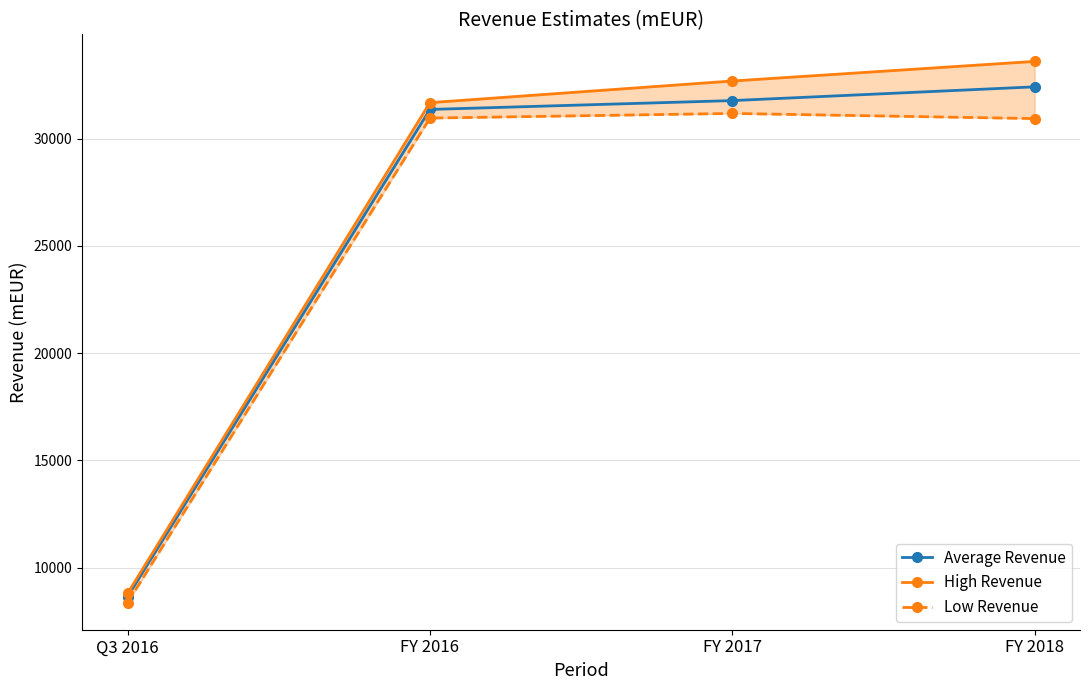

True or false: Average Revenue and High Revenue intersect in this chart.

False